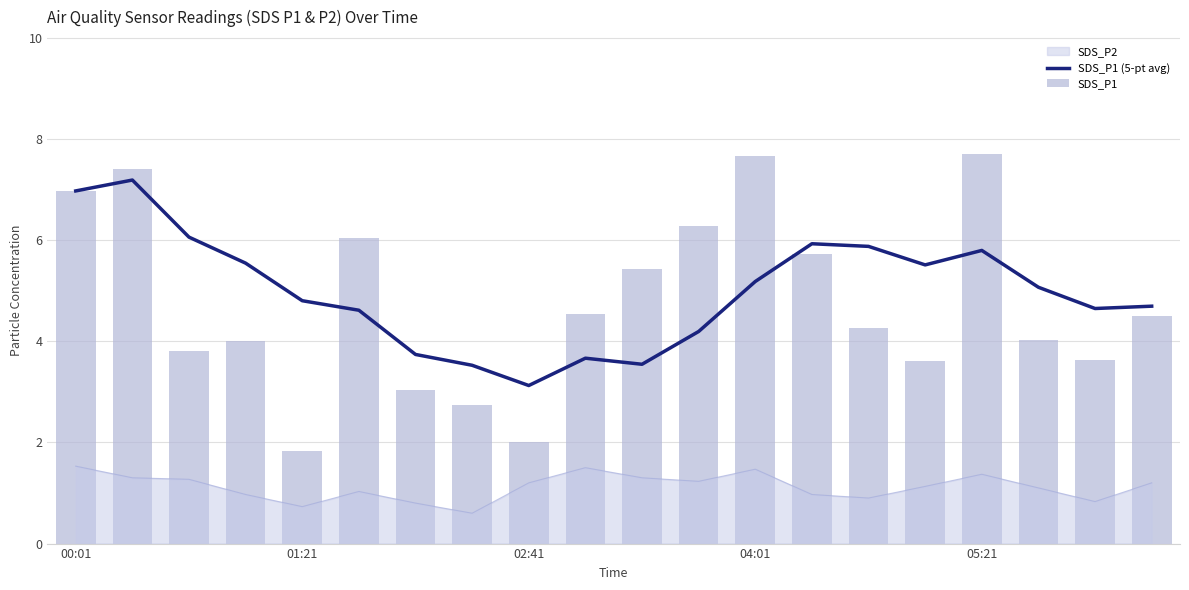

Which category has the lowest value in the SDS_P1 (5-pt avg) series?

02:41